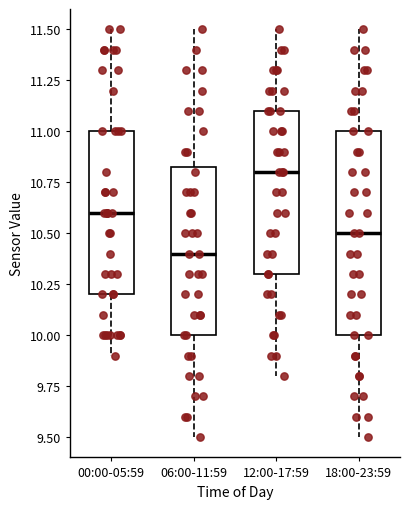

Which box's median line is the lowest?

06:00-11:59